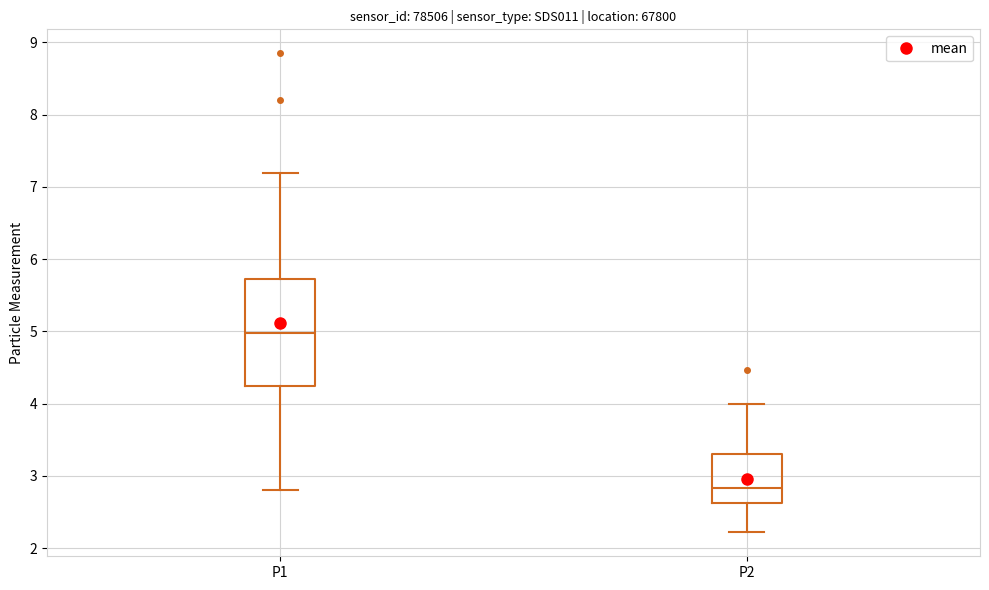

Reading left to right, transcribe this box plot: for each box, give where its median line is, the range the box spans, and where its two whiskers end, as read against the y-axis. The values are not printed on the chart, so give them approximately, as read against the axis.

P1: median 5.0, box 4.3 to 5.7, whiskers 2.8 to 7.2
P2: median 2.8, box 2.6 to 3.3, whiskers 2.2 to 4.0